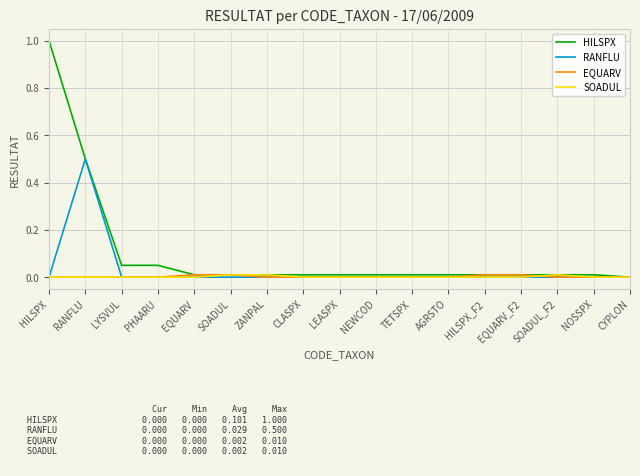

How many categories are shown in the chart?

17